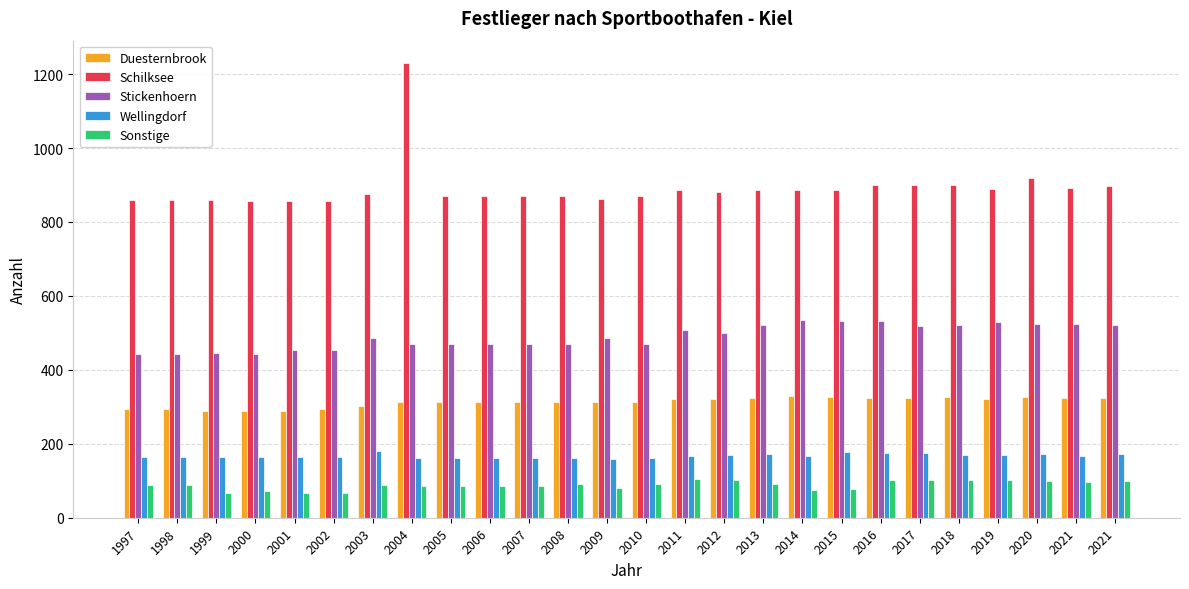

The Wellingdorf series shows 177 at 2015. True or false?

True